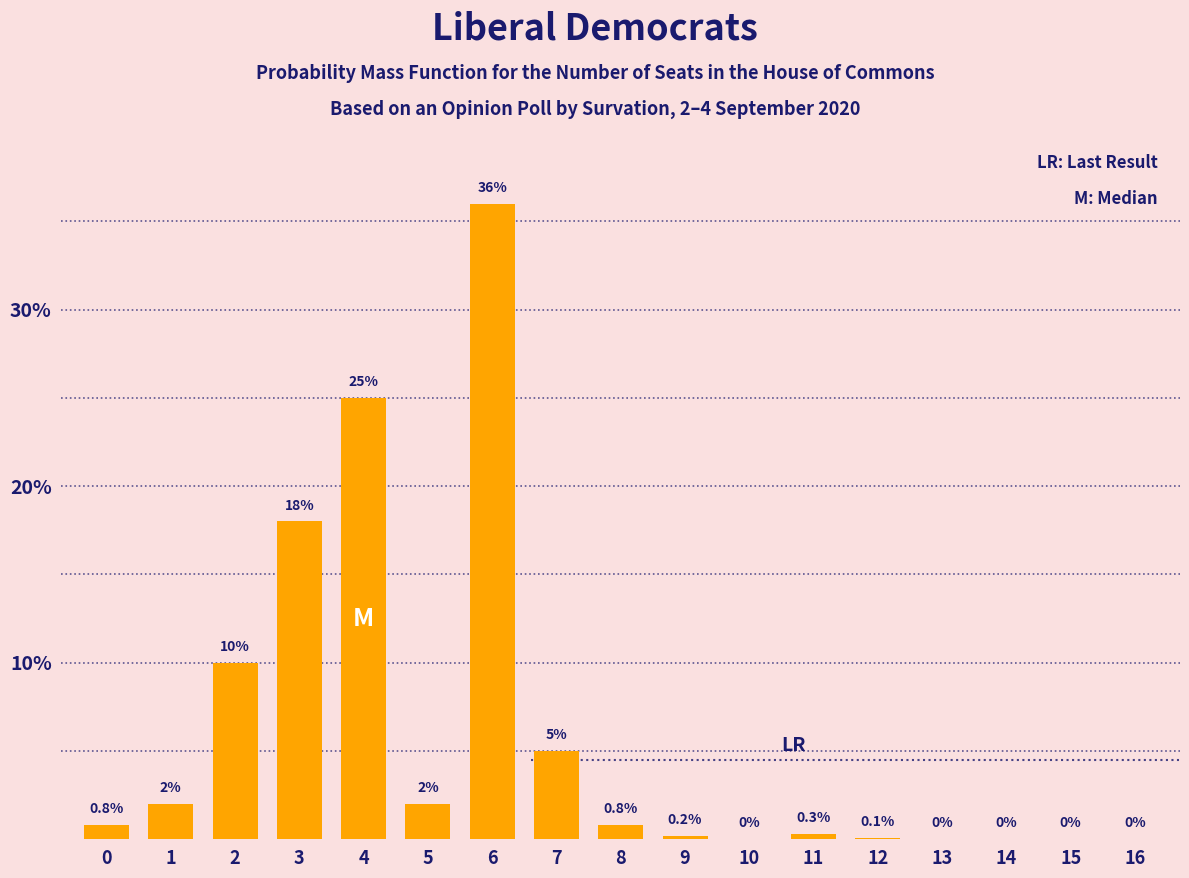

Reading left to right, list all the values displayed in this chart.

0=0.8	1=2.0	2=10.0	3=18.0	4=25.0	5=2.0	6=36.0	7=5.0	8=0.8	9=0.2	10=0.0	11=0.3	12=0.1	13=0.0	14=0.0	15=0.0	16=0.0